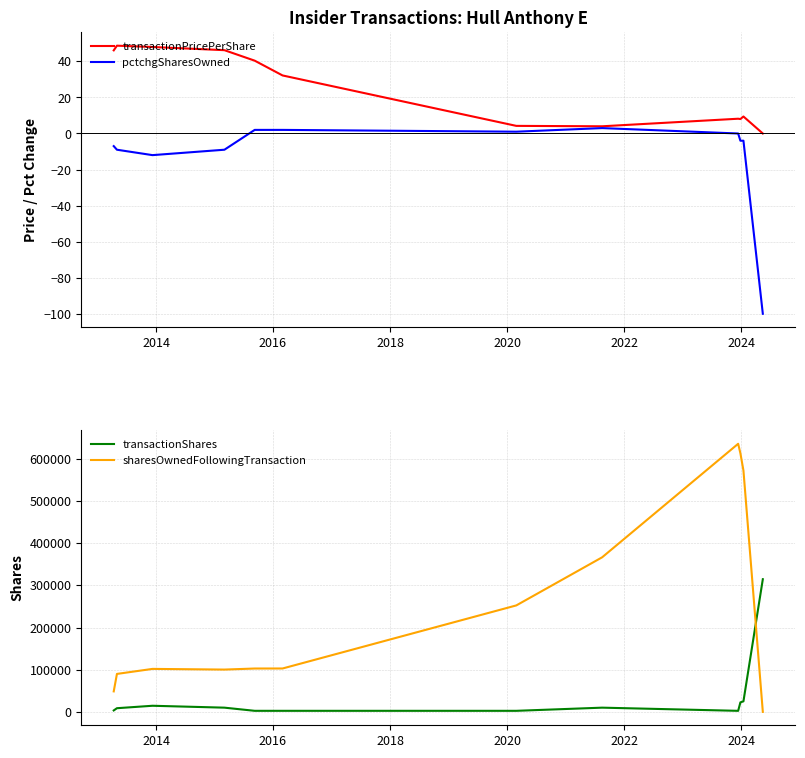

What is the difference between the maximum and minimum values in the sharesOwnedFollowingTransaction series?

635888